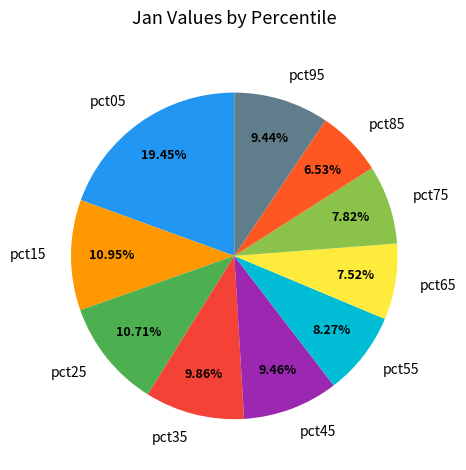

What is the largest slice in the pie chart?

pct05